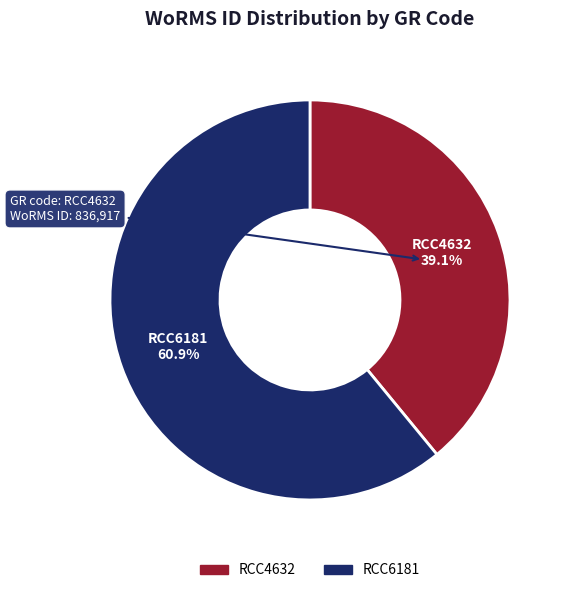

Does RCC4632 account for over 50% of the chart?

No